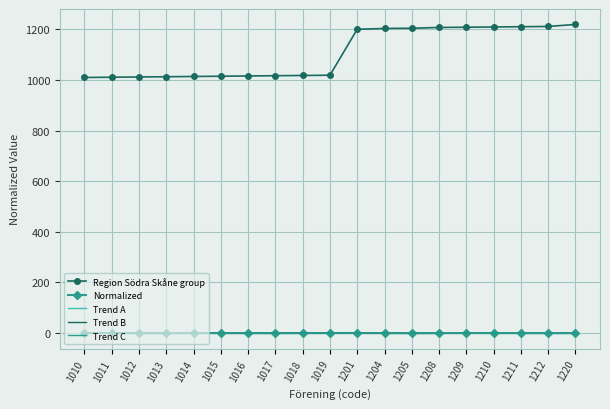

Which series has the largest range (max minus min)?

Region Södra Skåne group